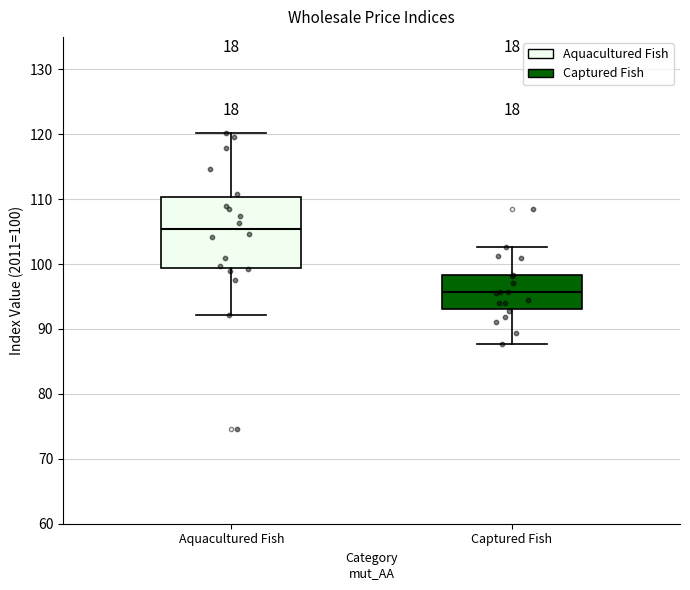

Which box's median line is the lowest?

Captured Fish